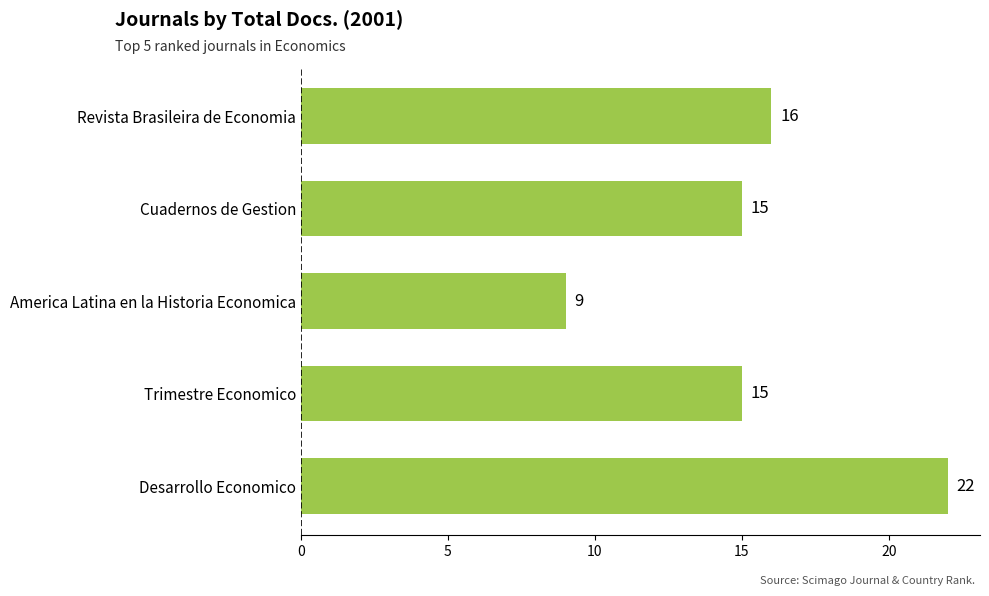

Count the number of categories in the chart.

5